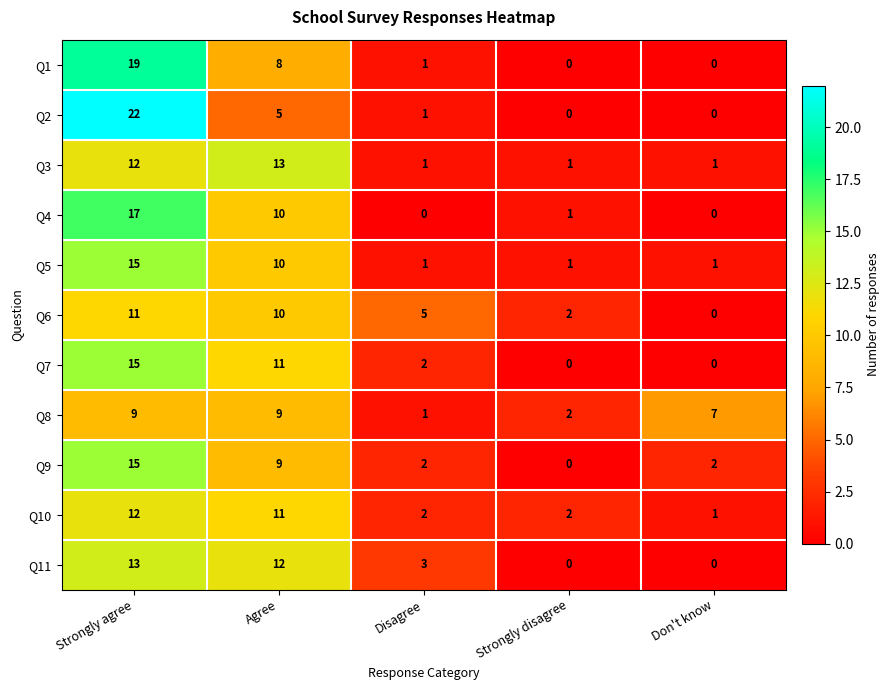

At which label does Q11 first exceed 3?

Strongly agree